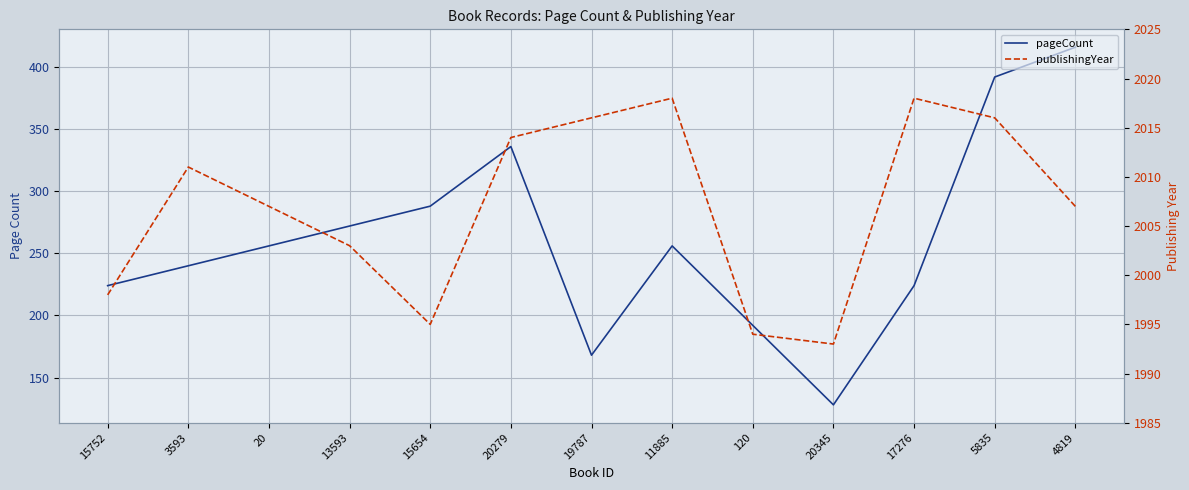

What is the difference between the highest and lowest values at 20279?

1678